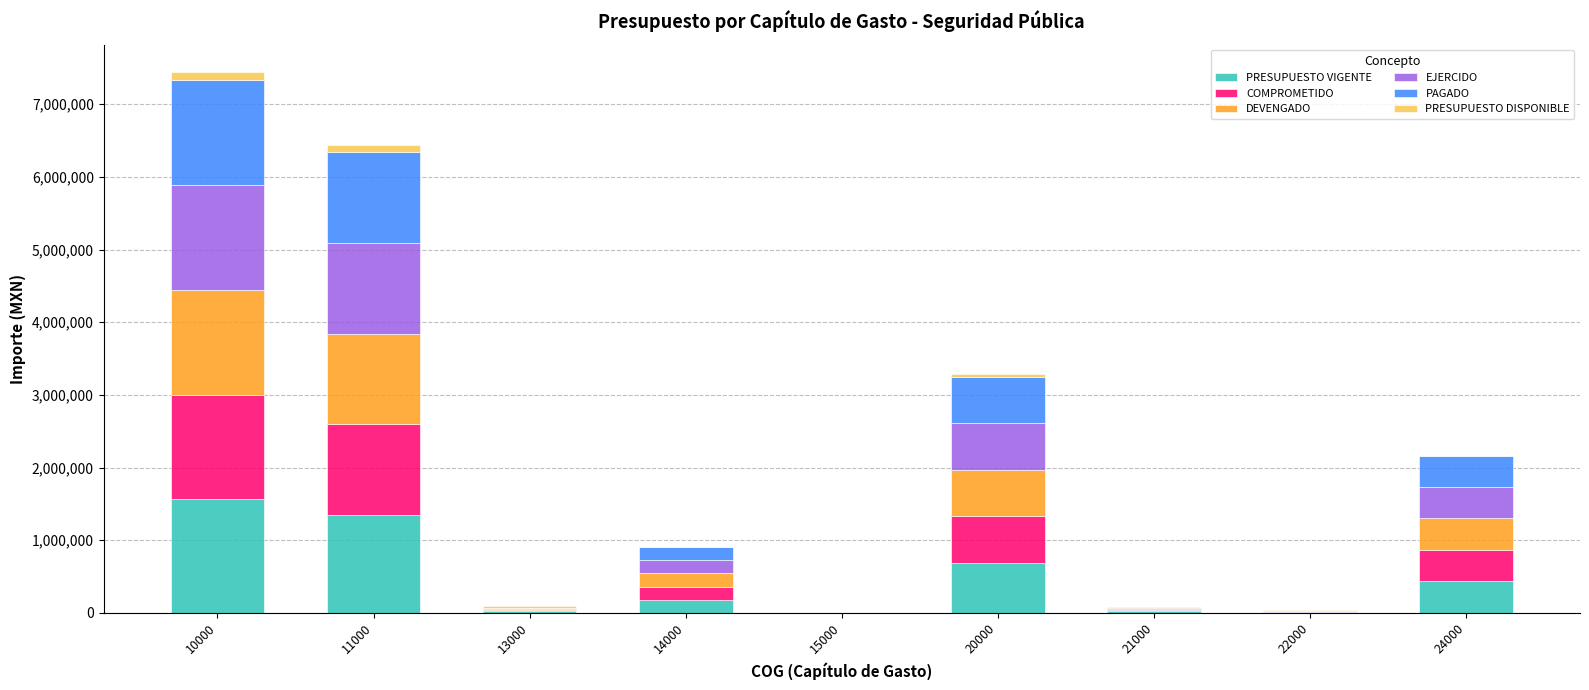

What is the total value across all series at 20000?

3287349.1